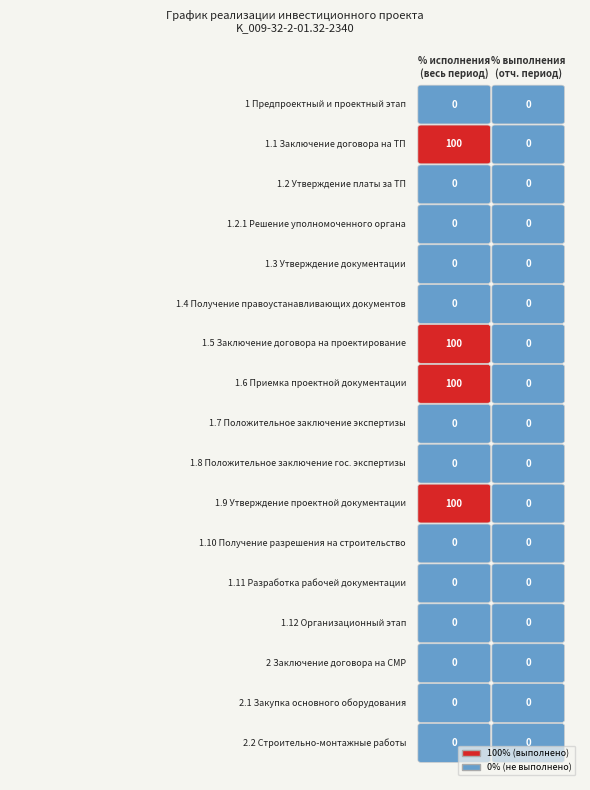

Reading left to right, extract all data points from this chart.

Процент исполнения за весь период: 0=0	1=100	2=0	3=0	4=0	5=0	6=100	7=100	8=0	9=0	10=100	11=0	12=0	13=0	14=0	15=0	16=0
Процент выполнения за отчетный период: 0=0	1=0	2=0	3=0	4=0	5=0	6=0	7=0	8=0	9=0	10=0	11=0	12=0	13=0	14=0	15=0	16=0